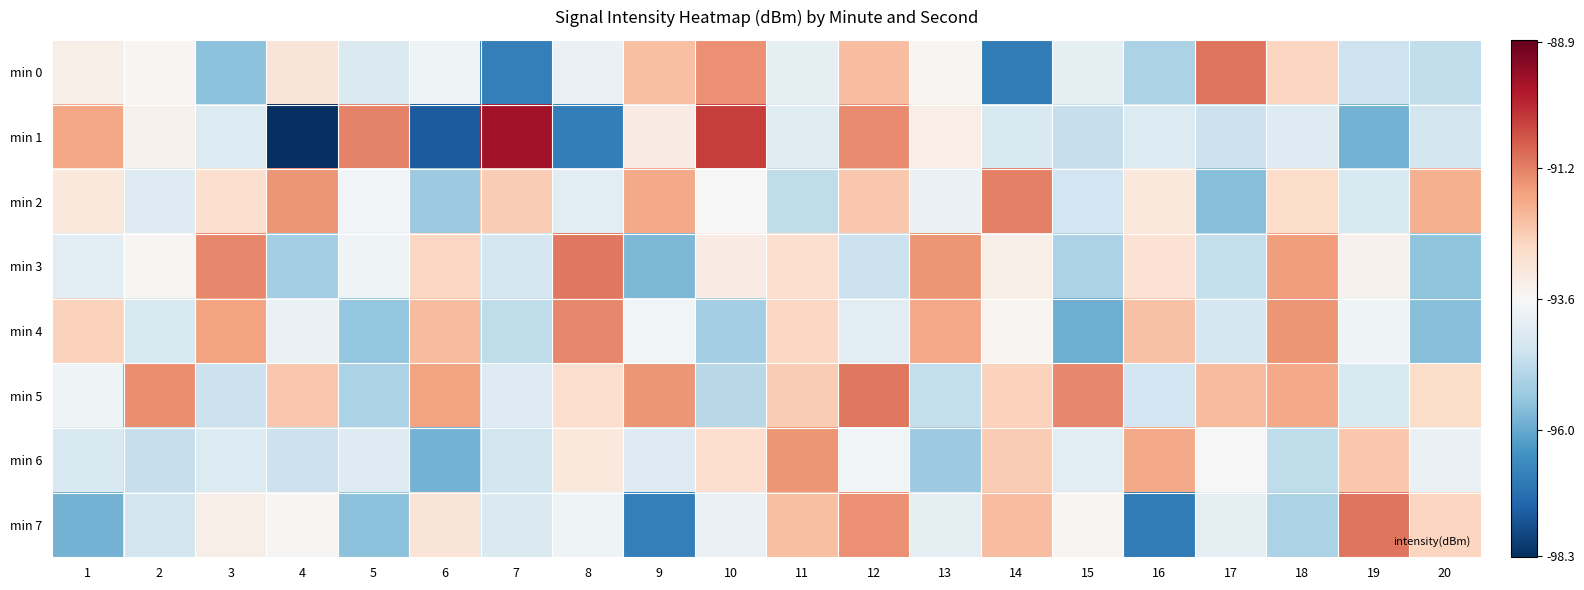

Reading left to right, what are all the values shown in this chart?

min 0: 1=-93.3	2=-93.5	3=-95.5	4=-93.0	5=-94.3	6=-93.8	7=-96.8	8=-93.9	9=-92.2	10=-91.4	11=-94.0	12=-92.1	13=-93.5	14=-96.9	15=-94.0	16=-95.1	17=-91.1	18=-92.6	19=-94.5	20=-94.8
min 1: 1=-91.8	2=-93.4	3=-94.2	4=-98.3	5=-91.2	6=-97.5	7=-89.6	8=-96.8	9=-93.2	10=-90.3	11=-94.2	12=-91.3	13=-93.3	14=-94.3	15=-94.7	16=-94.2	17=-94.6	18=-94.2	19=-95.8	20=-94.5
min 2: 1=-93.1	2=-94.2	3=-92.8	4=-91.5	5=-93.7	6=-95.3	7=-92.4	8=-94.1	9=-91.8	10=-93.6	11=-94.8	12=-92.3	13=-93.9	14=-91.2	15=-94.5	16=-93.1	17=-95.6	18=-92.7	19=-94.3	20=-91.9
min 3: 1=-94.1	2=-93.5	3=-91.3	4=-95.2	5=-93.8	6=-92.6	7=-94.4	8=-91.1	9=-95.7	10=-93.2	11=-92.8	12=-94.6	13=-91.5	14=-93.3	15=-95.1	16=-92.9	17=-94.7	18=-91.6	19=-93.4	20=-95.5
min 4: 1=-92.5	2=-94.3	3=-91.7	4=-93.9	5=-95.4	6=-92.1	7=-94.8	8=-91.3	9=-93.7	10=-95.2	11=-92.6	12=-94.1	13=-91.8	14=-93.5	15=-95.9	16=-92.2	17=-94.4	18=-91.5	19=-93.8	20=-95.6
min 5: 1=-93.8	2=-91.4	3=-94.6	4=-92.3	5=-95.1	6=-91.7	7=-94.2	8=-92.8	9=-91.5	10=-94.9	11=-92.4	12=-91.1	13=-94.7	14=-92.5	15=-91.3	16=-94.5	17=-92.1	18=-91.8	19=-94.3	20=-92.7
min 6: 1=-94.3	2=-94.7	3=-94.2	4=-94.6	5=-94.2	6=-95.8	7=-94.5	8=-93.1	9=-94.2	10=-92.8	11=-91.5	12=-93.7	13=-95.3	14=-92.4	15=-94.1	16=-91.8	17=-93.6	18=-94.8	19=-92.3	20=-93.9
min 7: 1=-95.8	2=-94.5	3=-93.3	4=-93.5	5=-95.5	6=-93.0	7=-94.3	8=-93.8	9=-96.8	10=-93.9	11=-92.2	12=-91.4	13=-94.0	14=-92.1	15=-93.5	16=-96.9	17=-94.0	18=-95.1	19=-91.1	20=-92.6